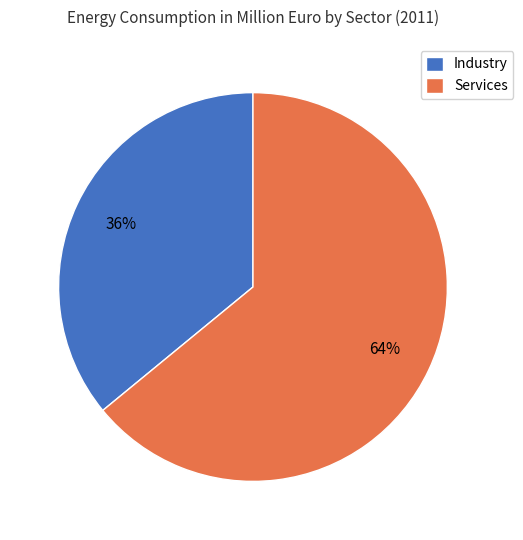

How many segments does this pie chart have?

2